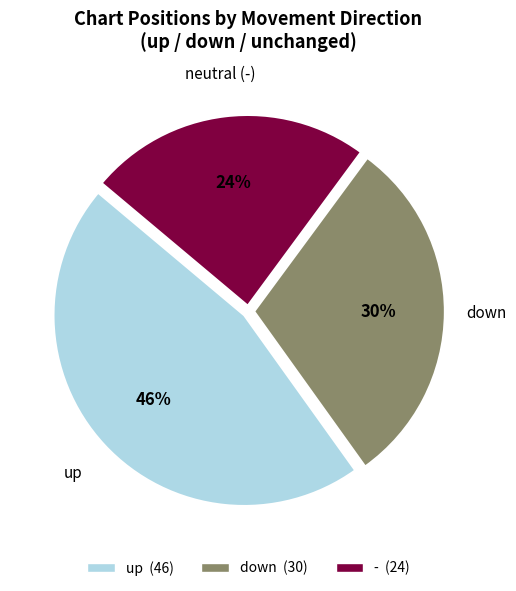

To the nearest percent, what is the average slice percentage?

33%